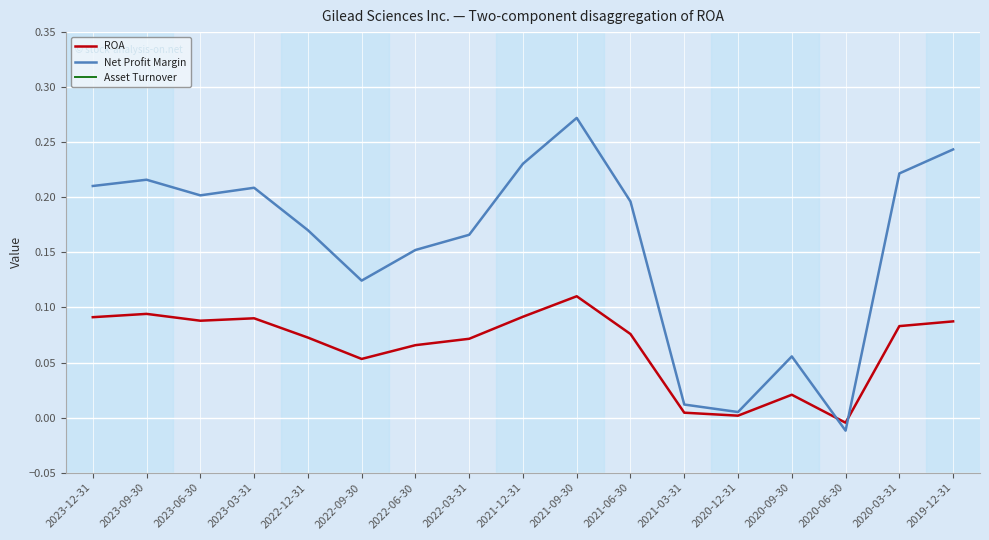

List the series in order of their overall mean, lowest first.

ROA, Net Profit Margin, Asset Turnover